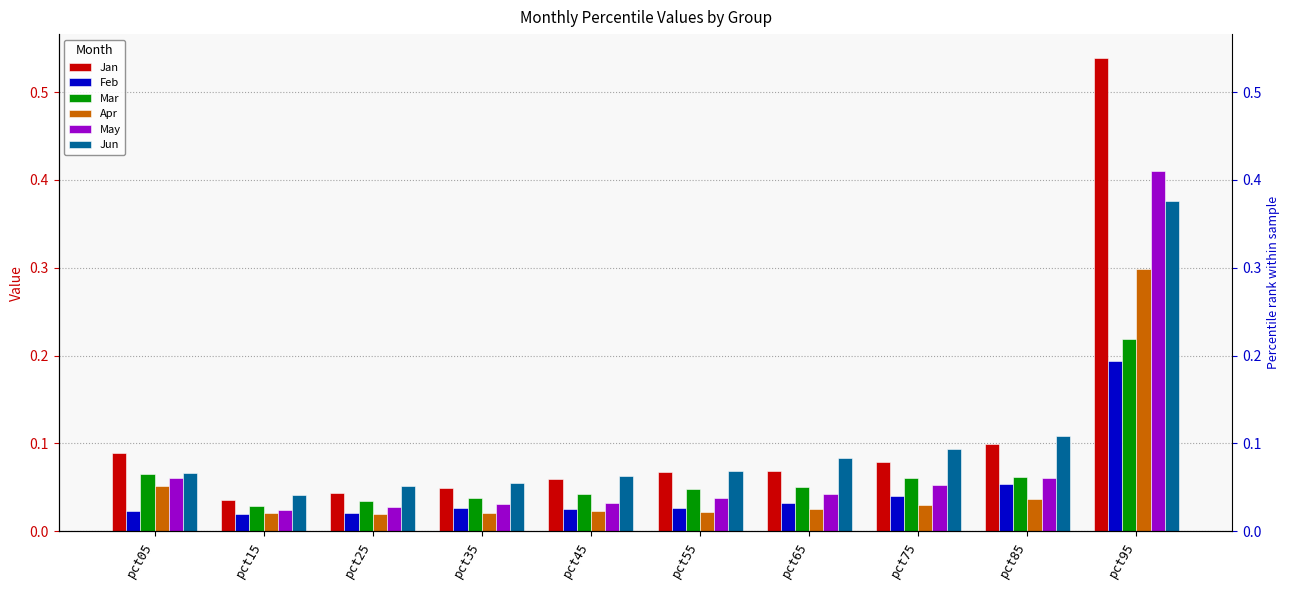

Rank the series at pct85 from lowest to highest value.

Apr, Feb, May, Mar, Jan, Jun